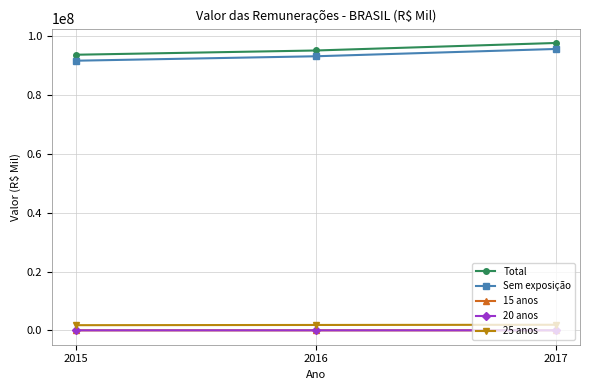

Which series has the largest total across all categories?

Total